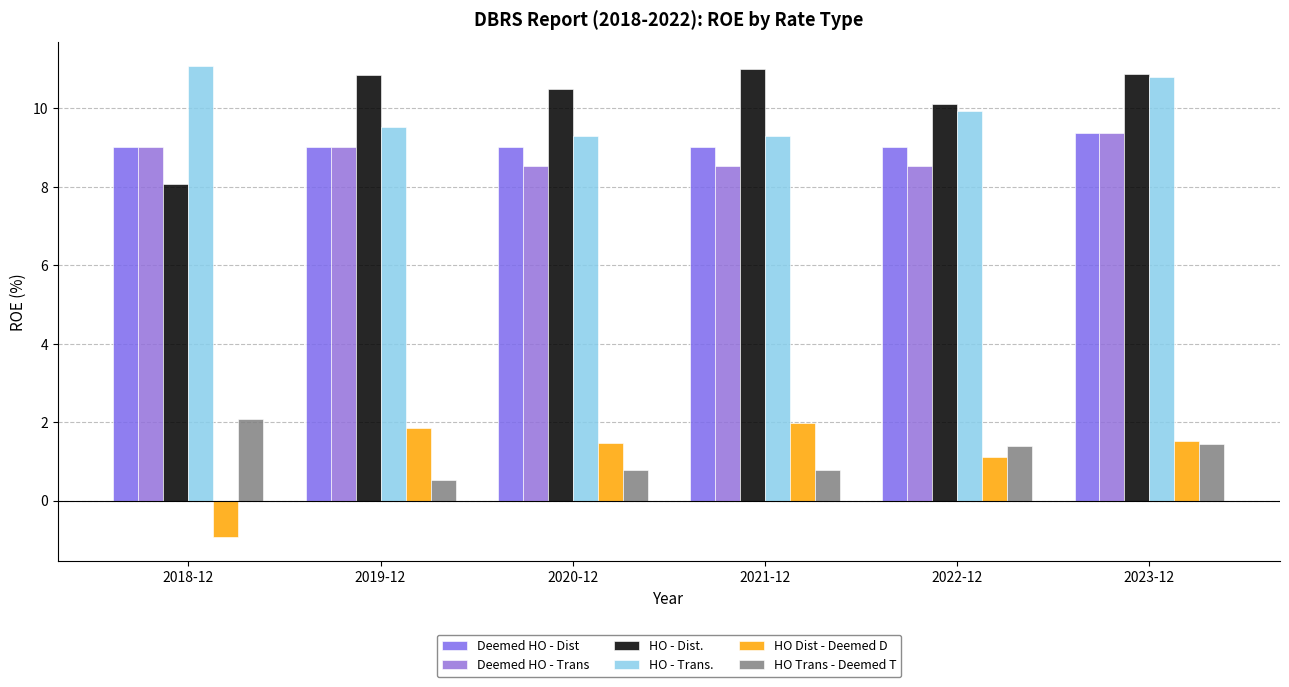

What is the minimum value shown in the chart?

-0.9